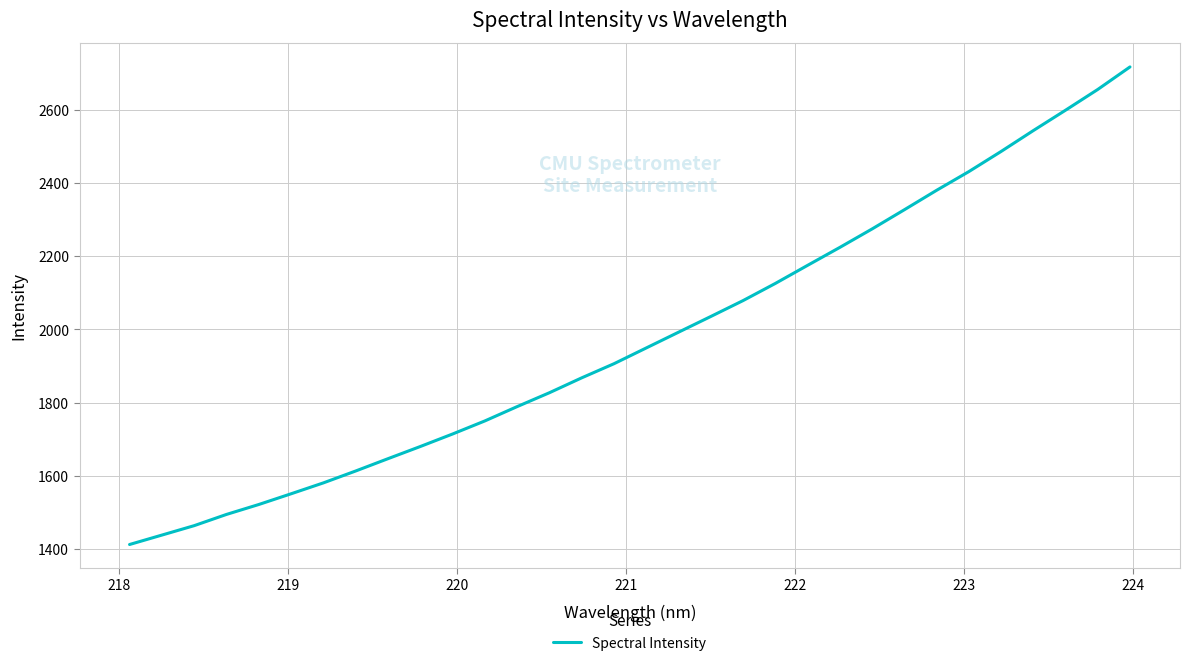

How many categories are shown in the chart?

32